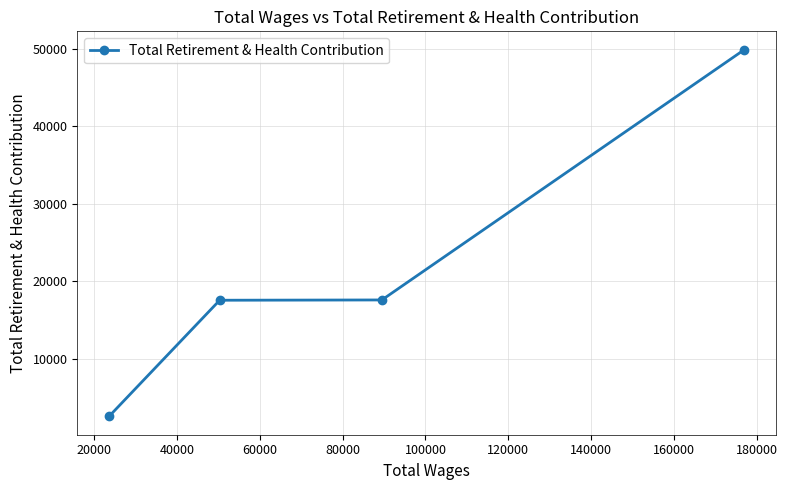

What is the average value?

21909